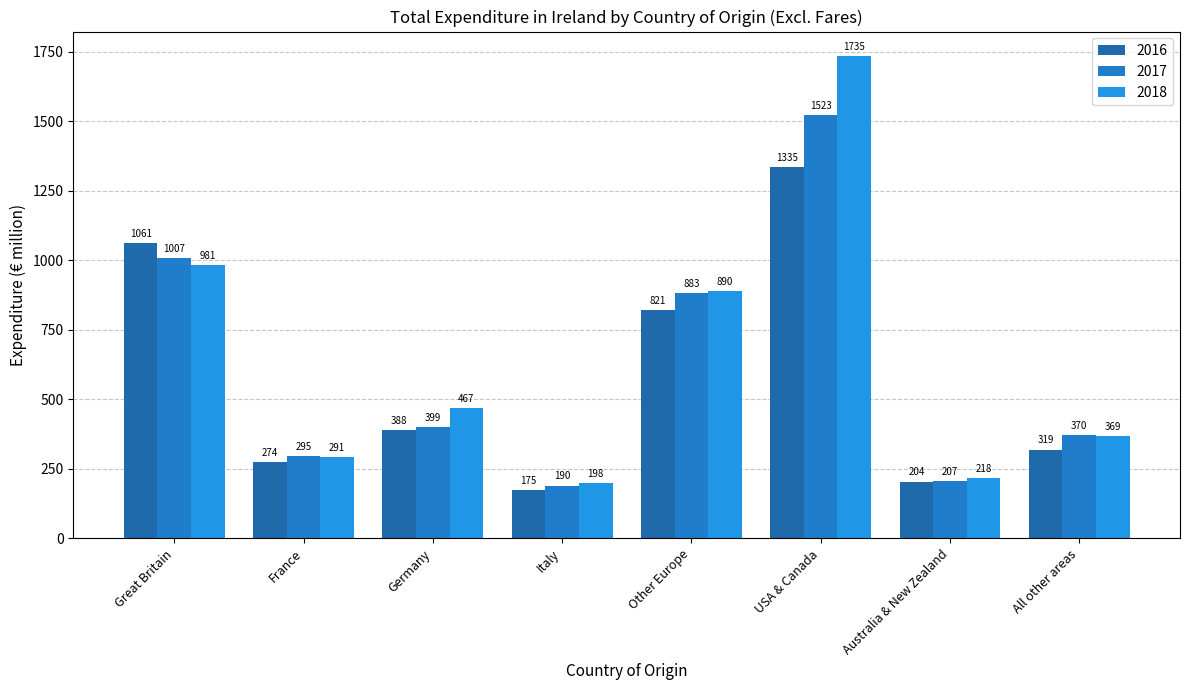

What is the maximum value shown in the chart?

1735